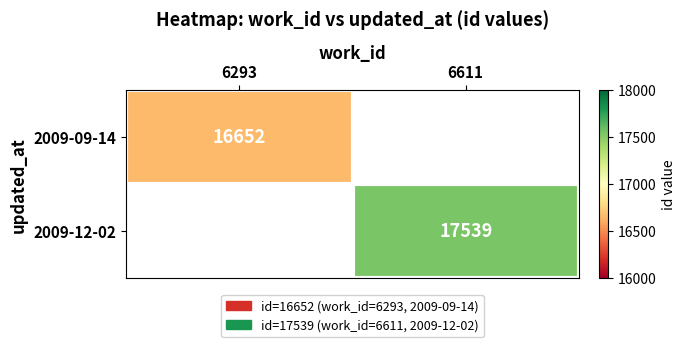

How many categories are shown in the chart?

2